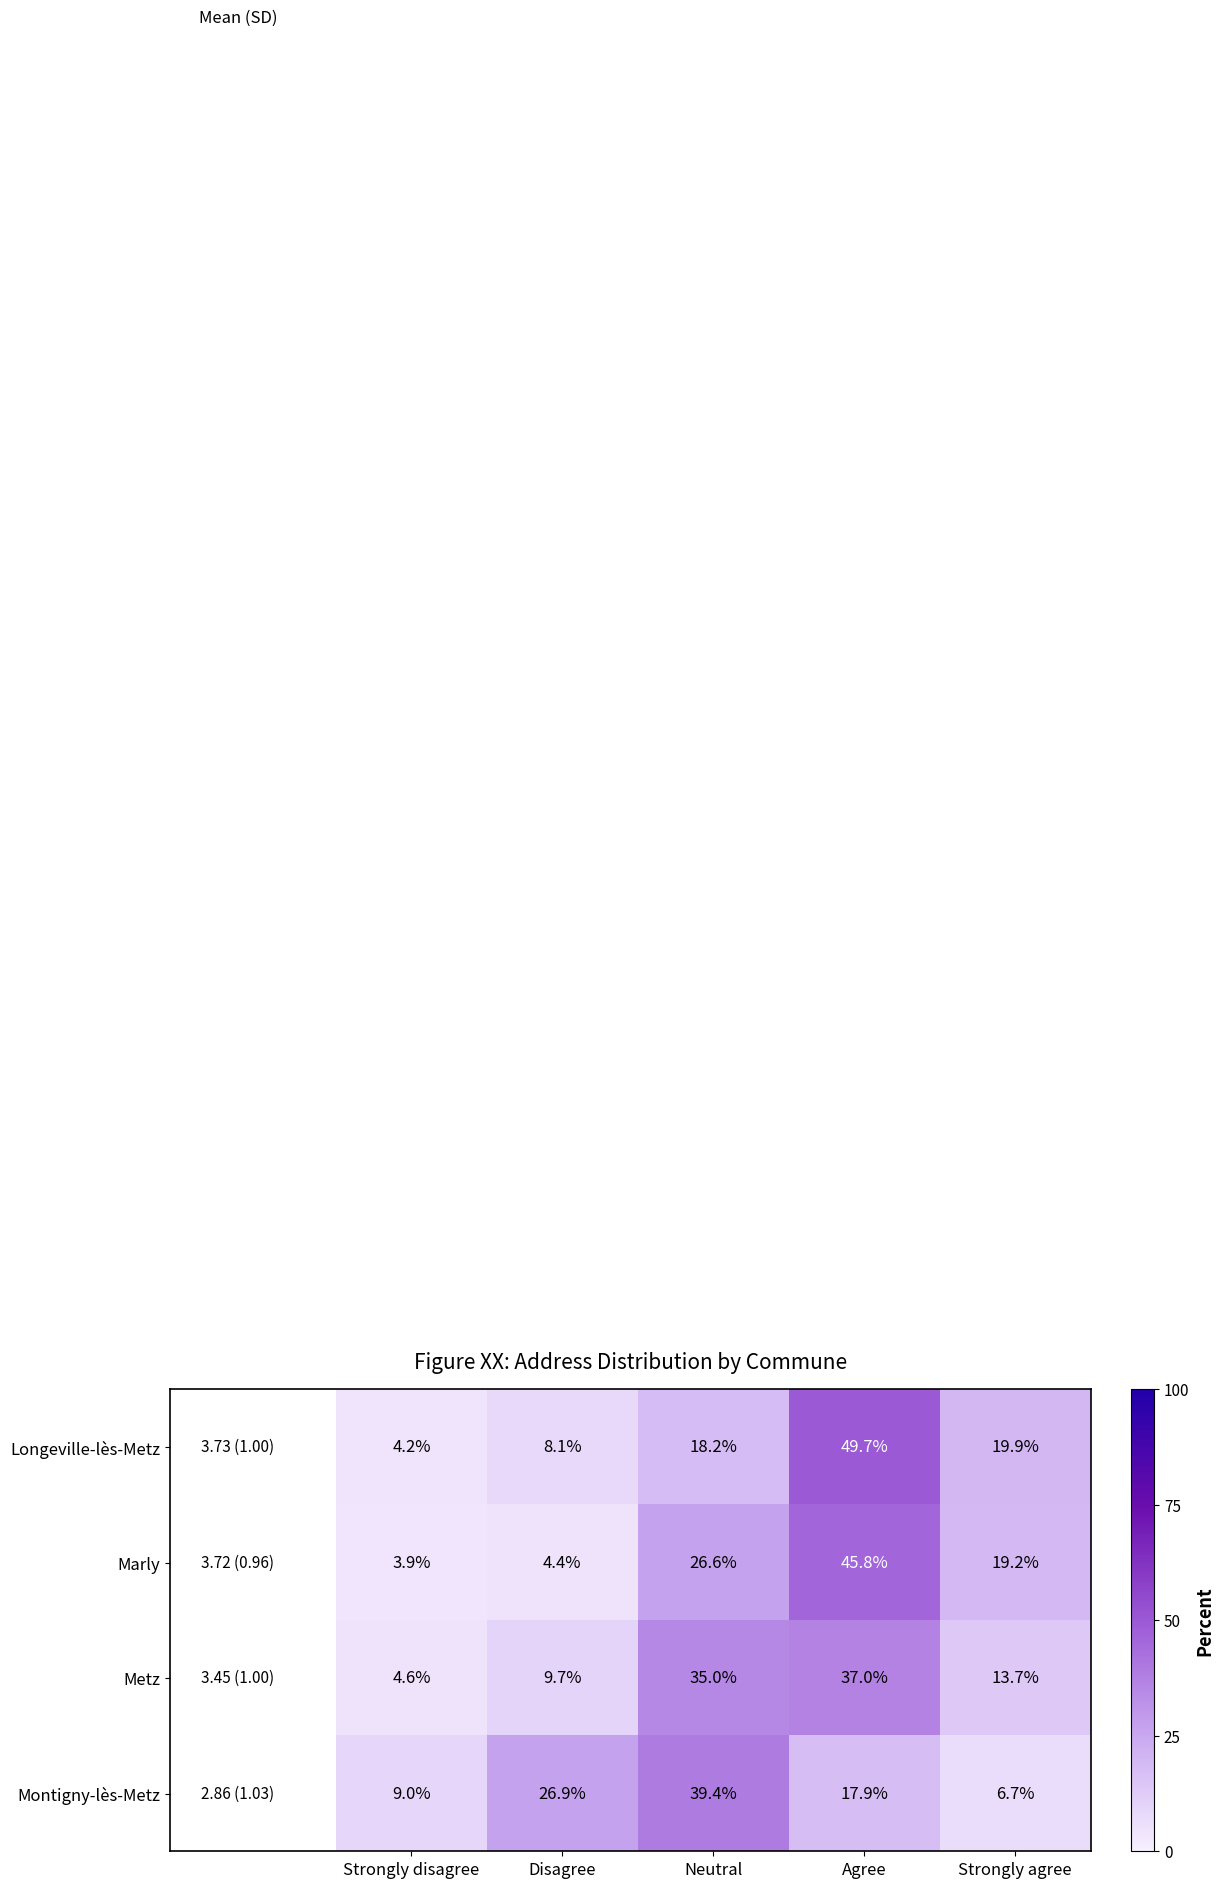

What value does the Marly series have at Agree?

45.8